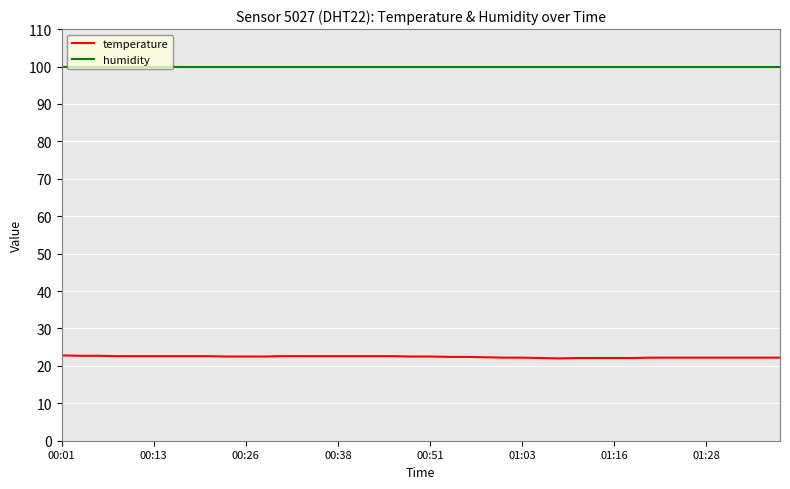

Which series has the largest total across all categories?

humidity